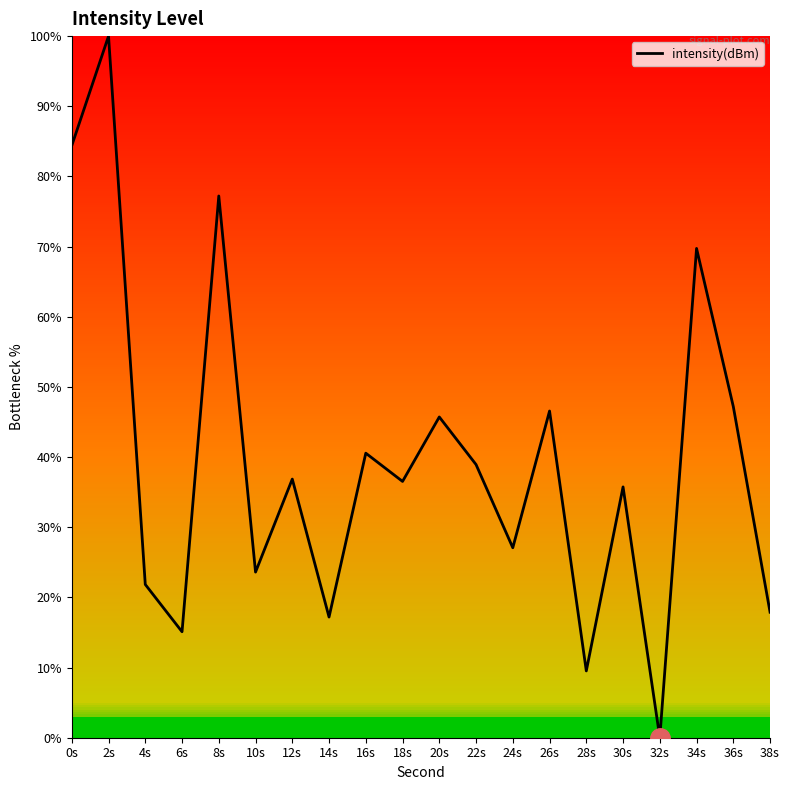

What is the sum of the values at 28s and 34s?

79.3